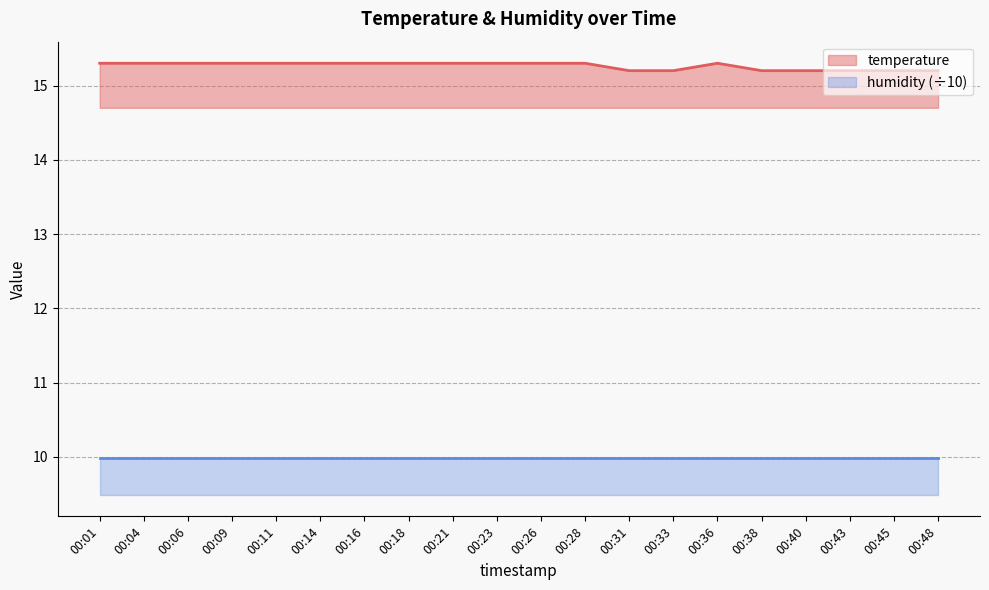

The temperature series shows 20.1 at 00:38. True or false?

False